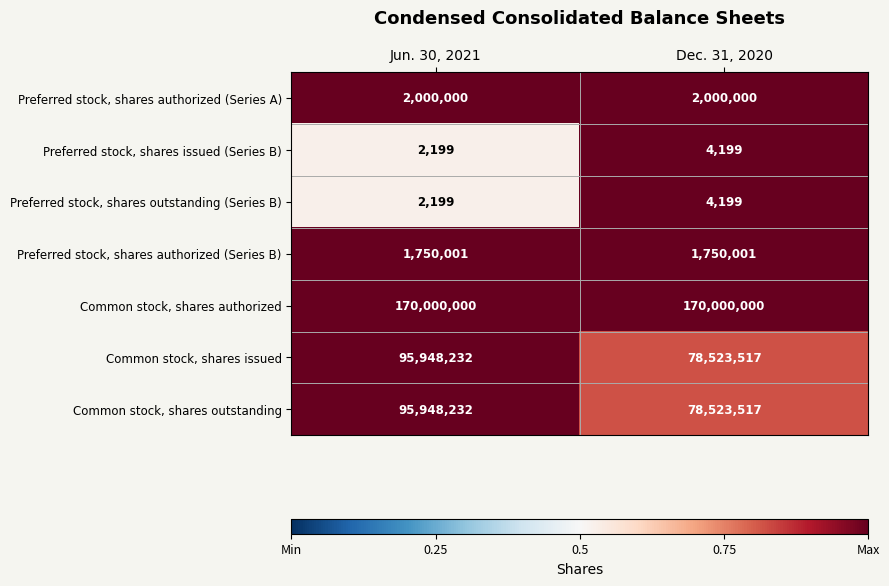

Which category has the lowest value across all series?

Jun. 30, 2021